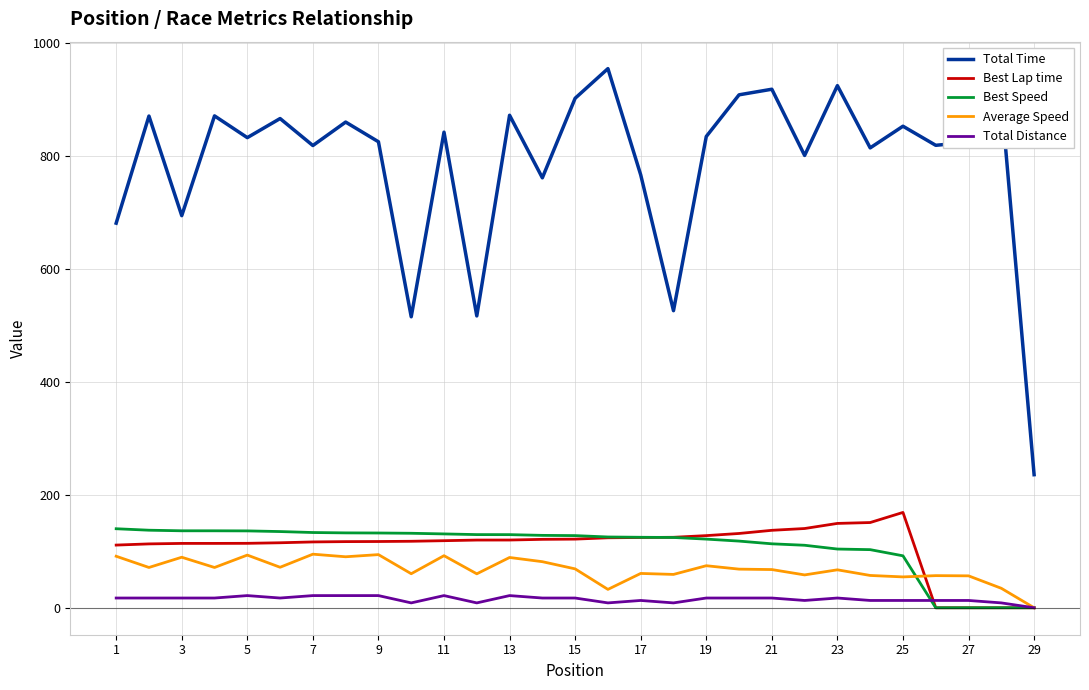

Does the chart display data point markers on the line(s)?

No